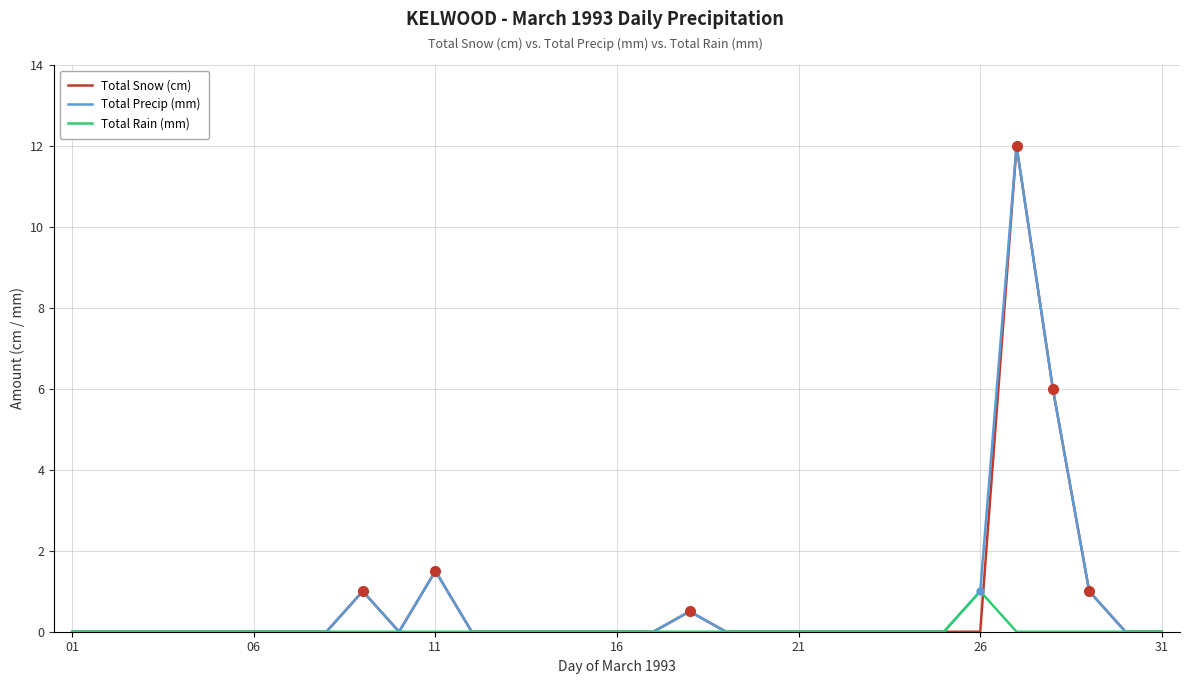

What is the maximum value for Total Snow (cm)?

12.0